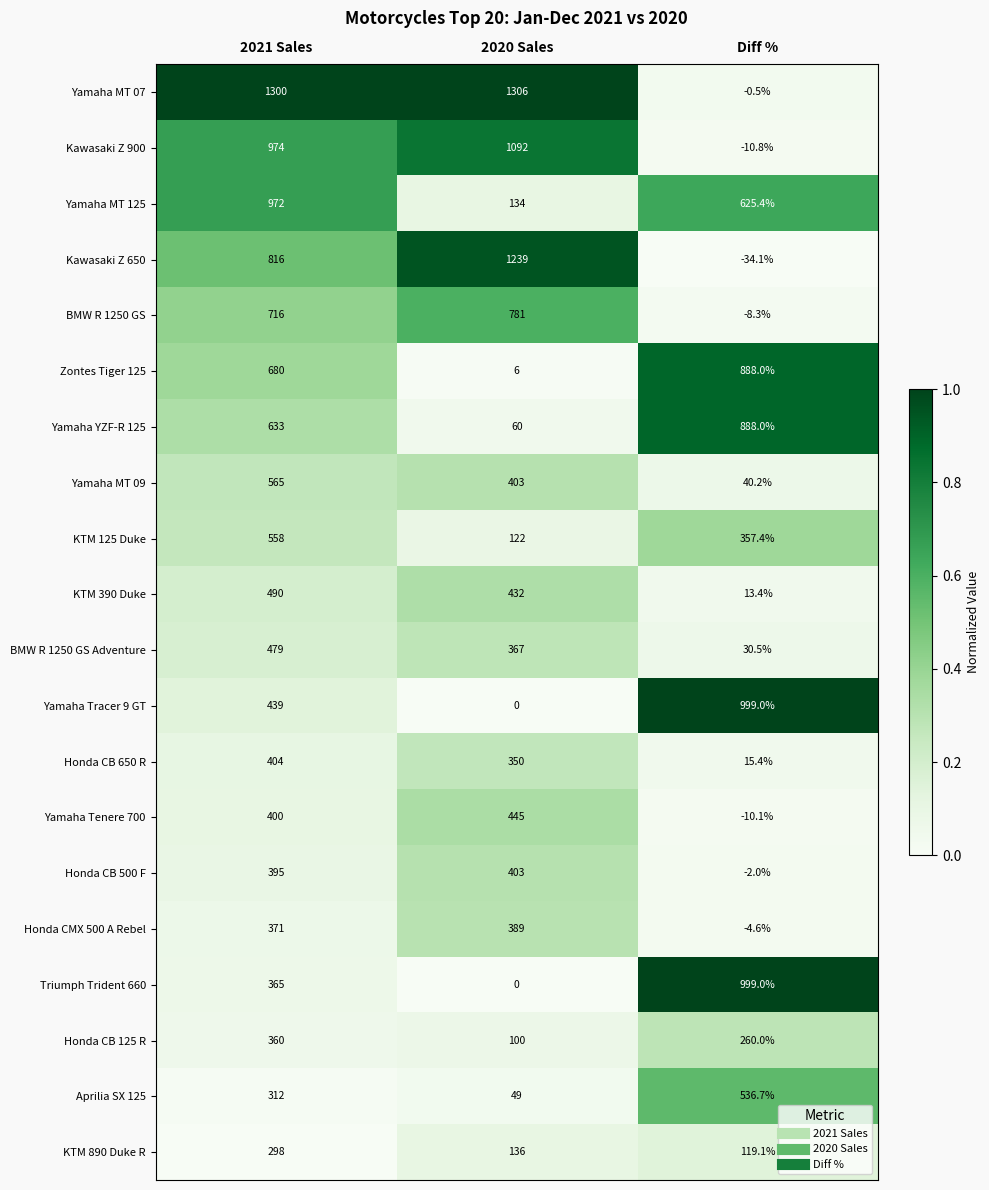

The value of KTM 390 Duke at 2020 Sales is 570.0. True or false?

False